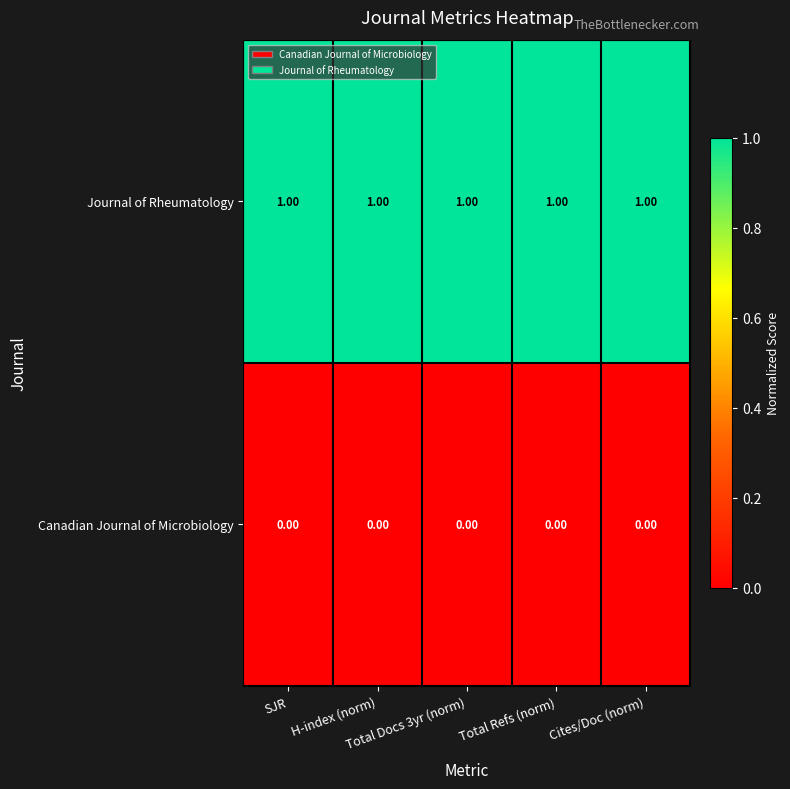

Rank the series by their maximum value, from lowest to highest.

Canadian Journal of Microbiology, Journal of Rheumatology